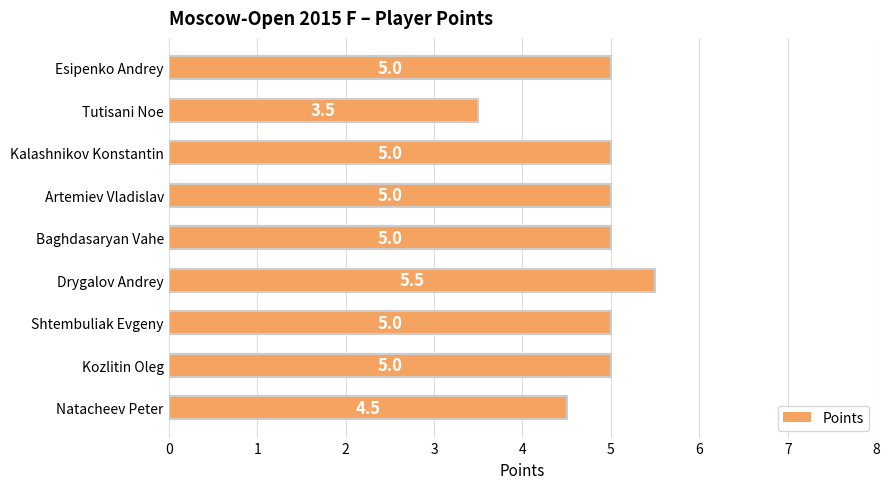

Are the bars grouped side by side (vs. stacked)?

No